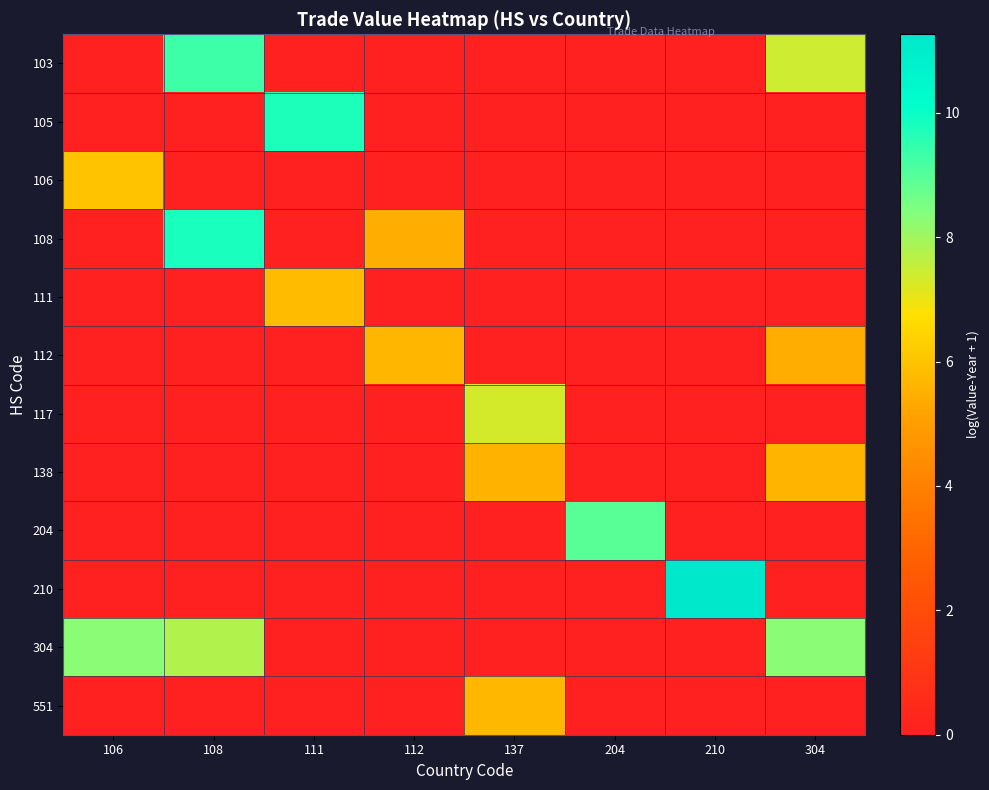

List the series in order of their peak value, lowest first.

138, 112, 551, 111, 106, 117, 304, 204, 103, 105, 108, 210